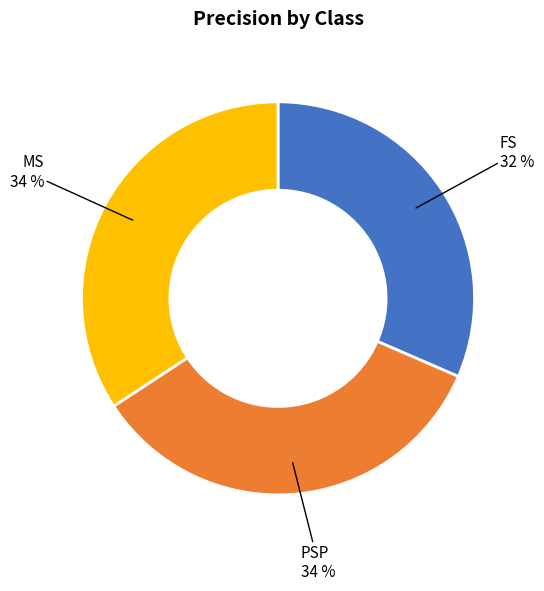

Does FS account for over 50% of the chart?

No